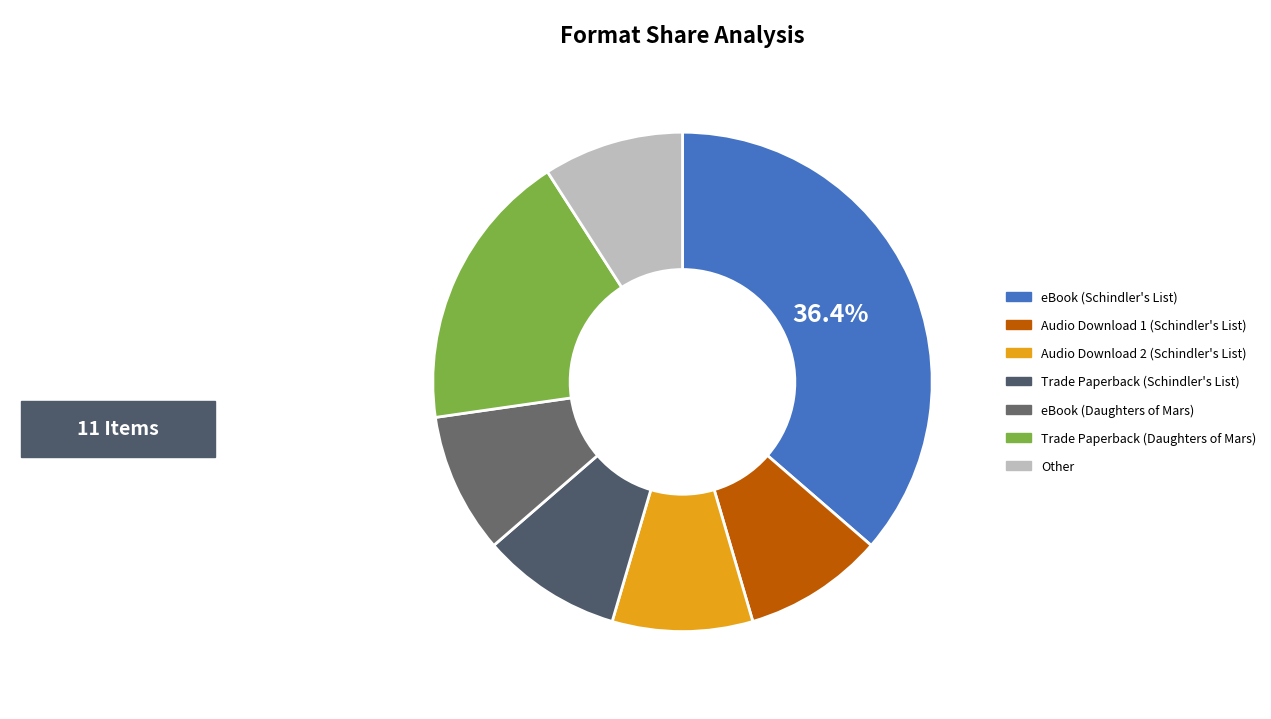

What percentage is the eBook (Schindler's List) slice, to the nearest percent?

36%